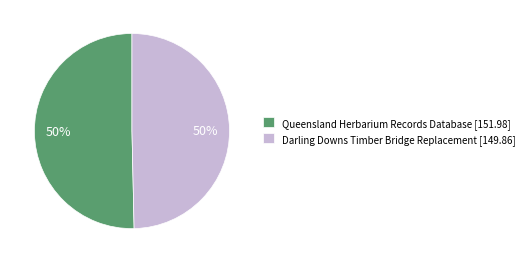

To the nearest percent, what percentage of the pie is Darling Downs Timber Bridge Replacement?

50%